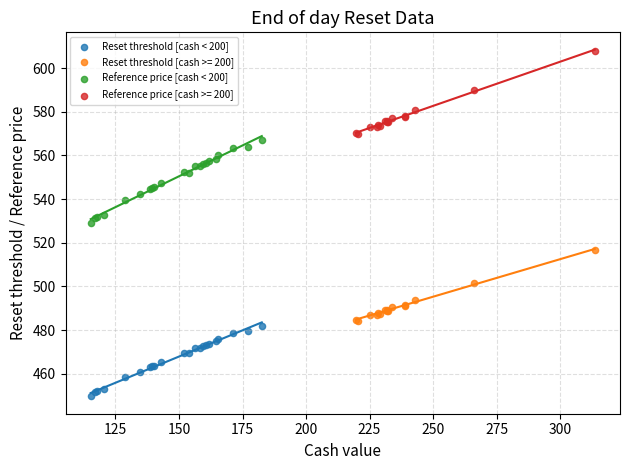

Which series reaches the maximum Y coordinate?

Reference price [cash >= 200]